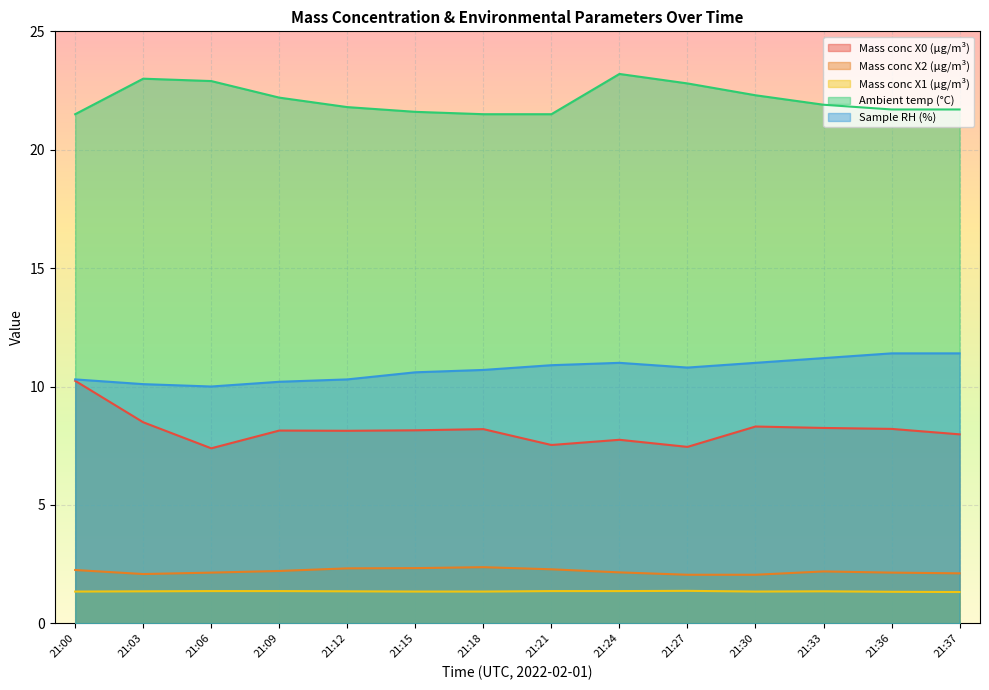

True or false: Mass conc X1 (μg/m³) has a value of 2.1 at 21:03.

False